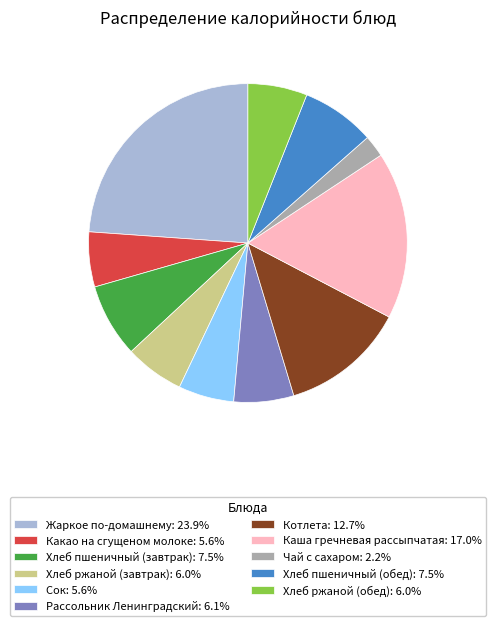

Is there any slice that represents more than half of the pie?

No